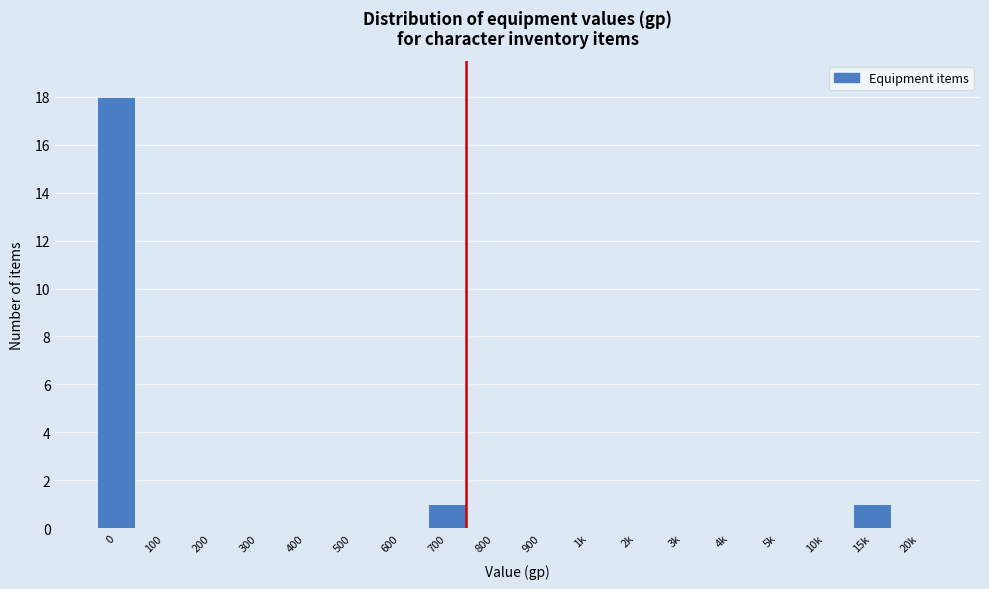

Reading left to right, list all the values displayed in this chart.

0=18	100=0	200=0	300=0	400=0	500=0	600=0	700=1	800=0	900=0	1k=0	2k=0	3k=0	4k=0	5k=0	10k=0	15k=1	20k=0